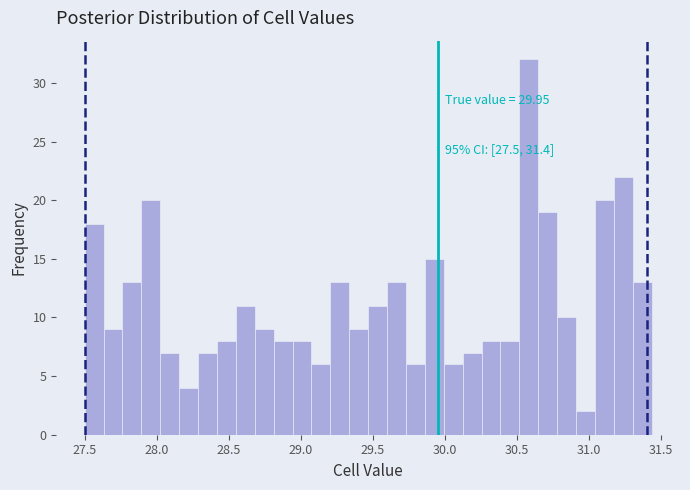

Read against the x-axis, roughly where is the centre of the tallest bar?

30.60